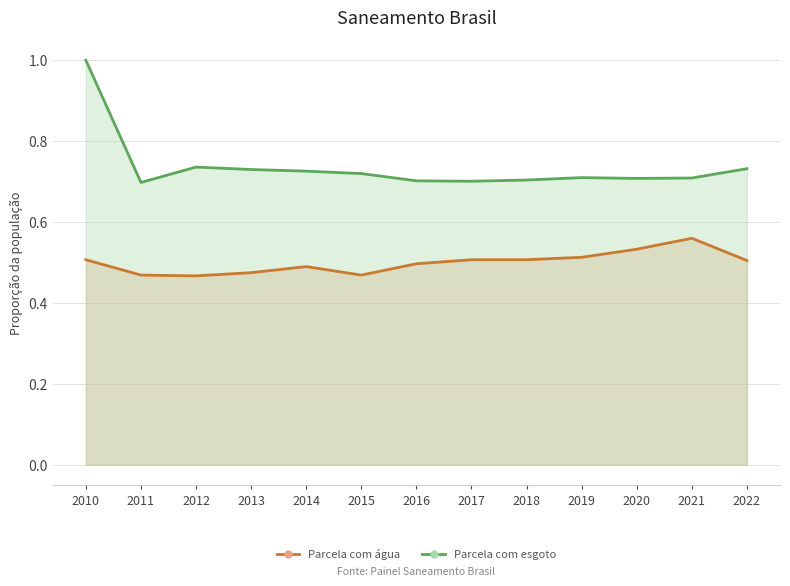

At which category is the sum across all series the highest?

2010